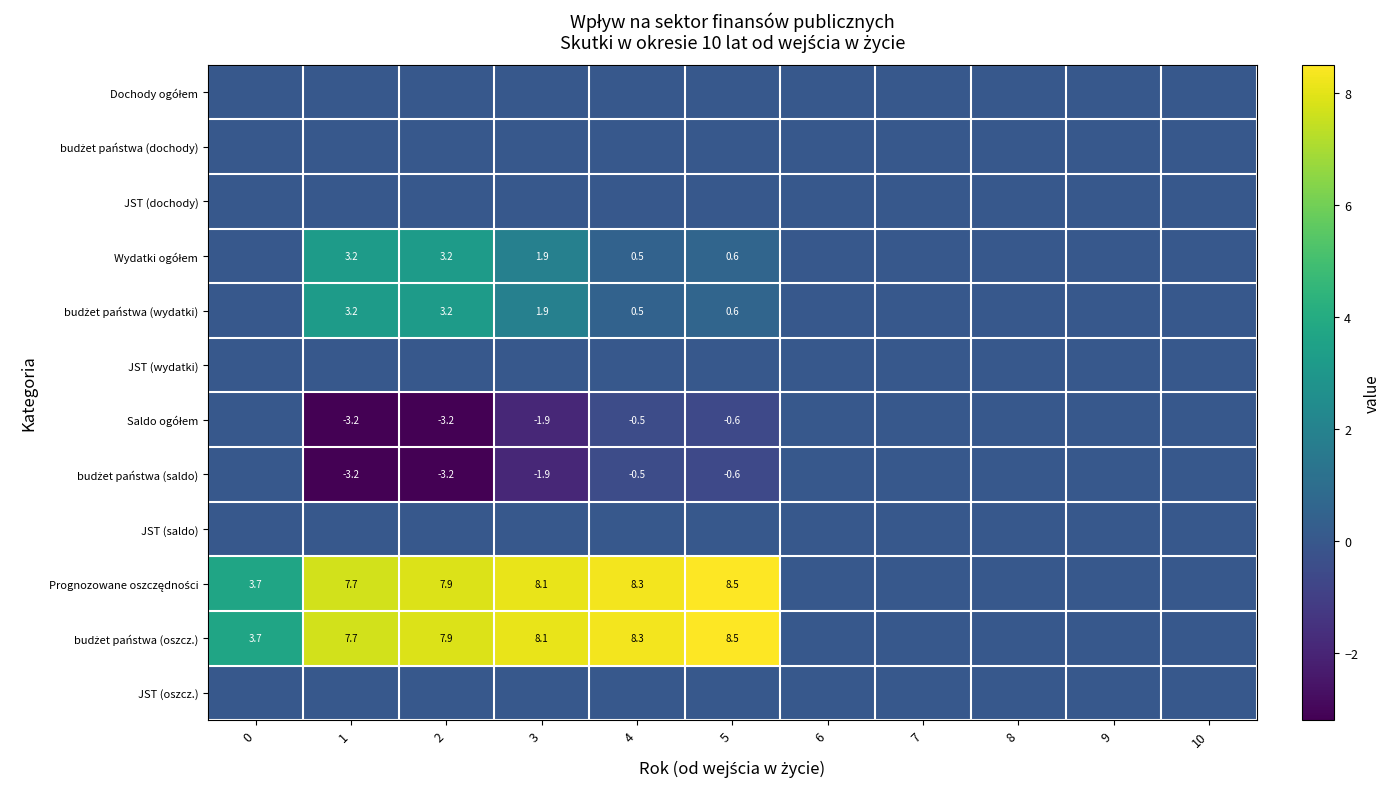

Count the number of data series in this chart.

12